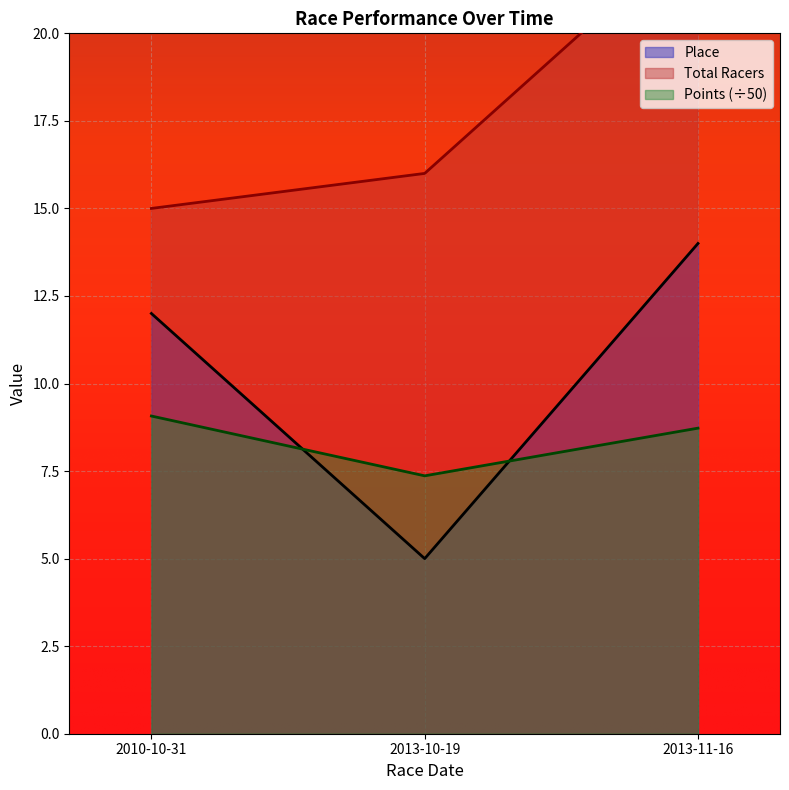

What is the lowest value of the Points series?

7.4